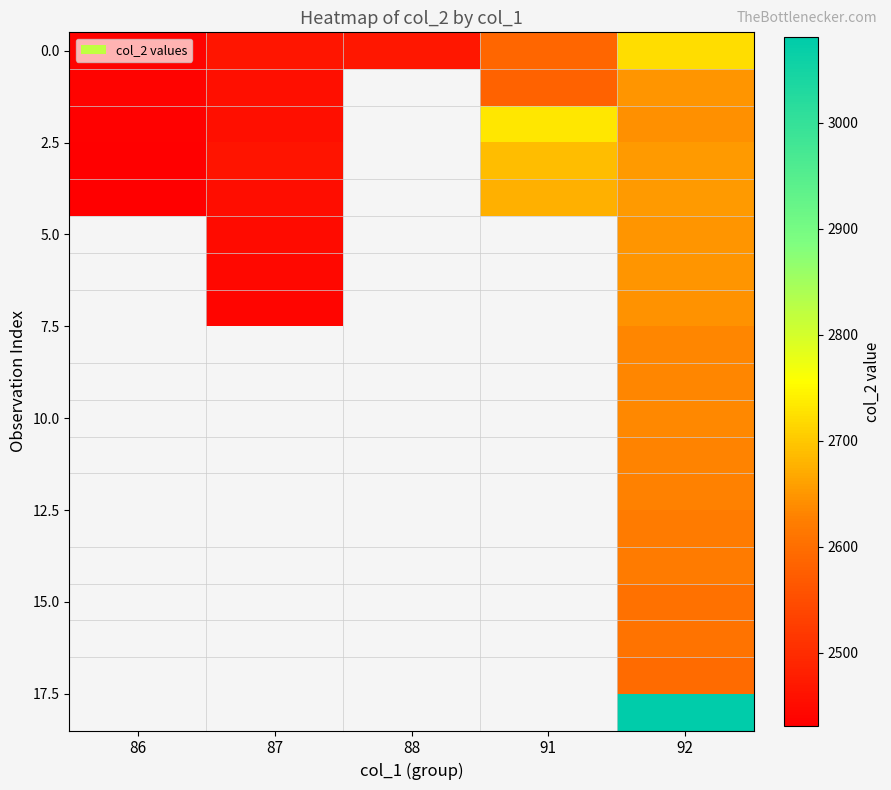

Is it true that 0.0 equals 599.7 at 88?

False